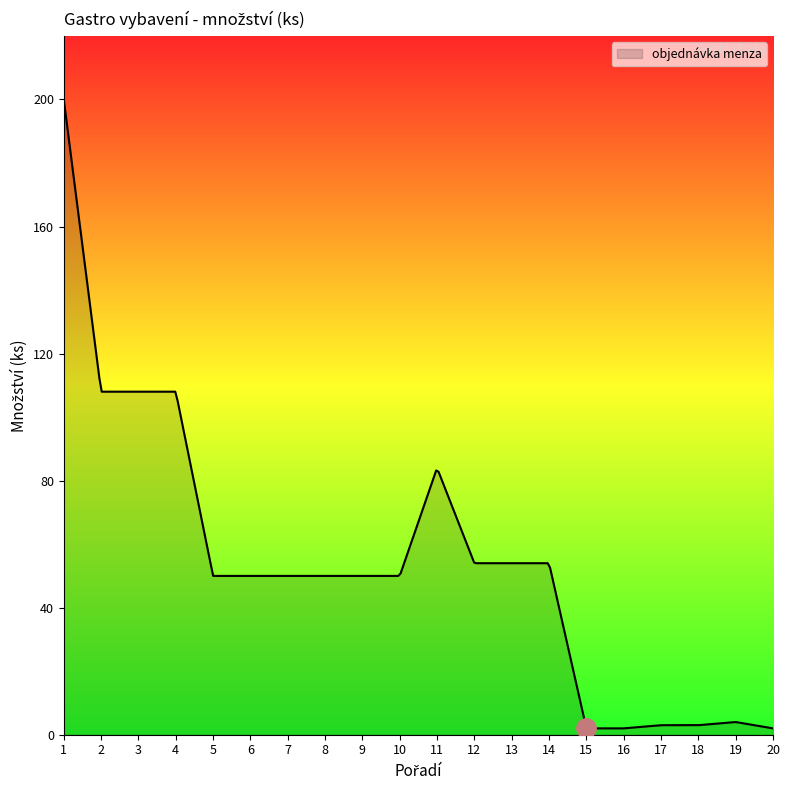

What is the difference between the maximum and minimum values?

198.0